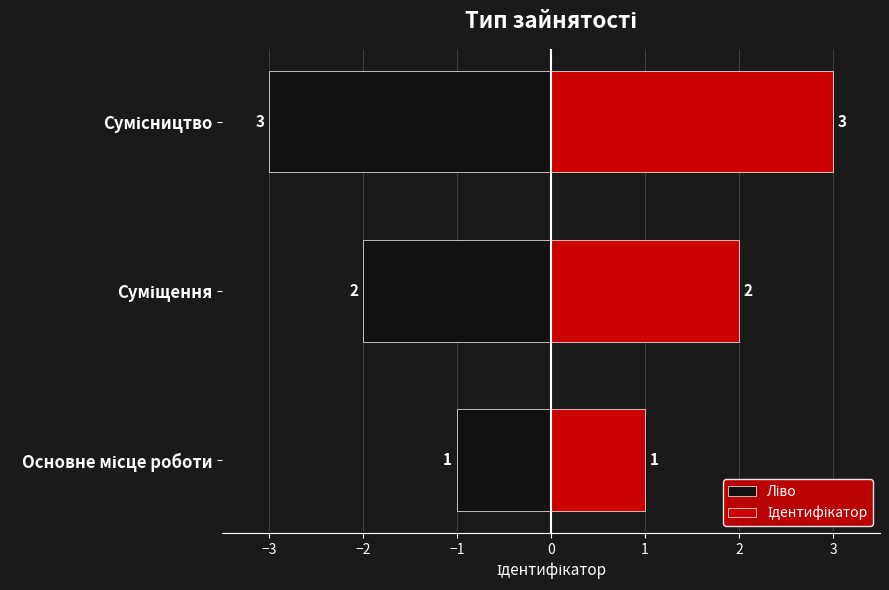

Between Основне місце роботи and Суміщення, which series saw the biggest shift?

Ліво